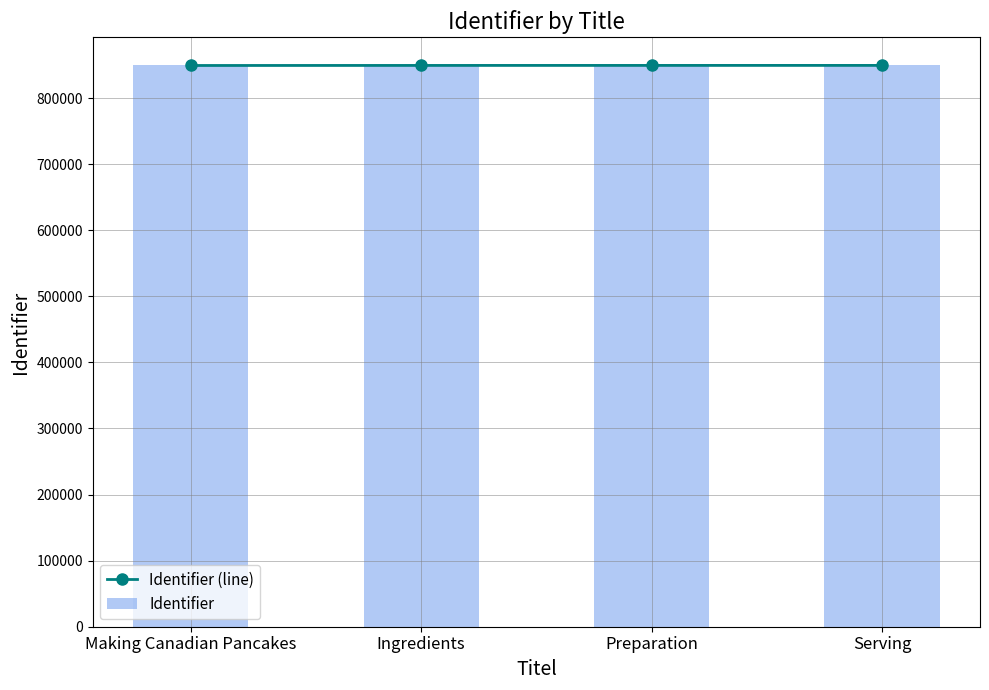

What is the difference between the maximum and second lowest values in the Identifier (line) series?

42